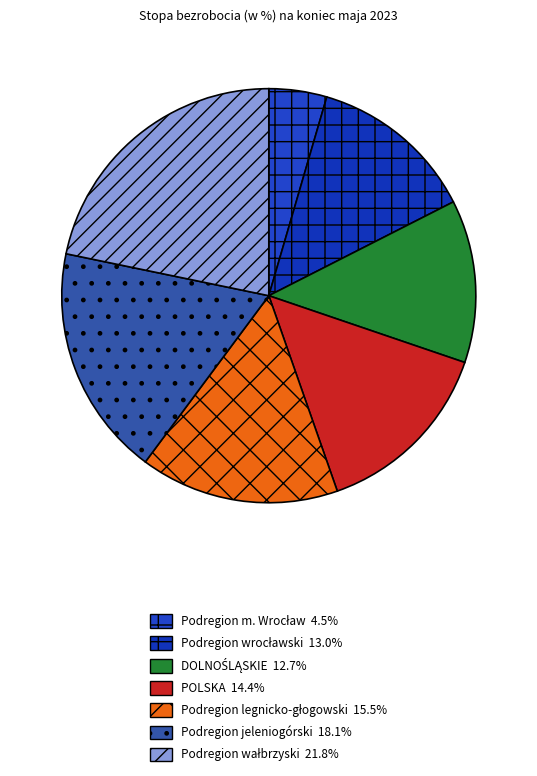

Rank the categories by value from lowest to highest.

Podregion m. Wrocław, DOLNOŚLĄSKIE, Podregion wrocławski, POLSKA, Podregion legnicko-głogowski, Podregion jeleniogórski, Podregion wałbrzyski